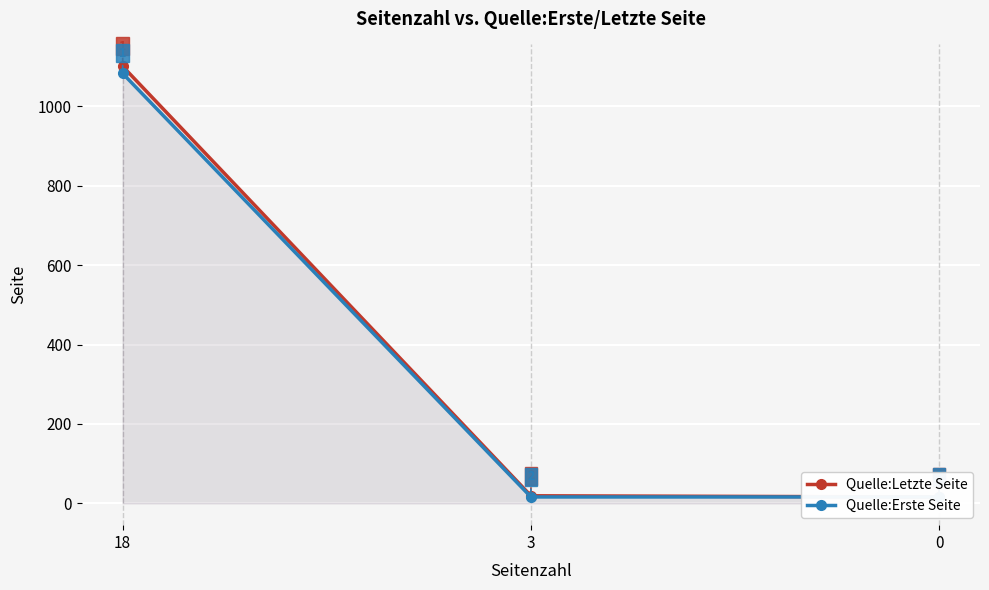

Is it true that Quelle:Erste Seite equals 28 at 3?

False